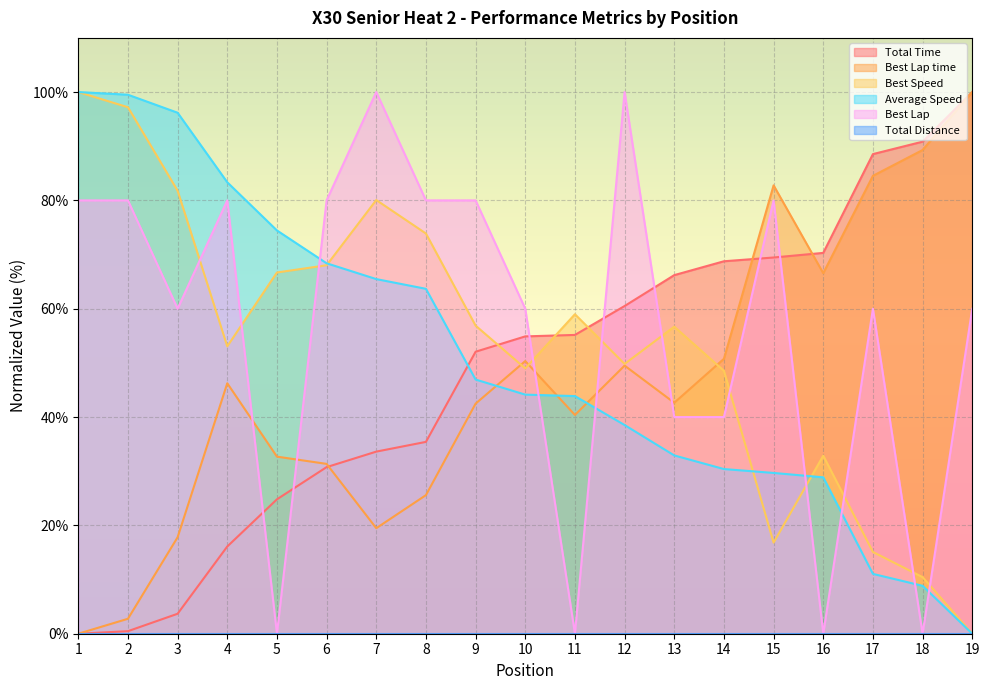

Where is the first local minimum for Best Lap time?

7